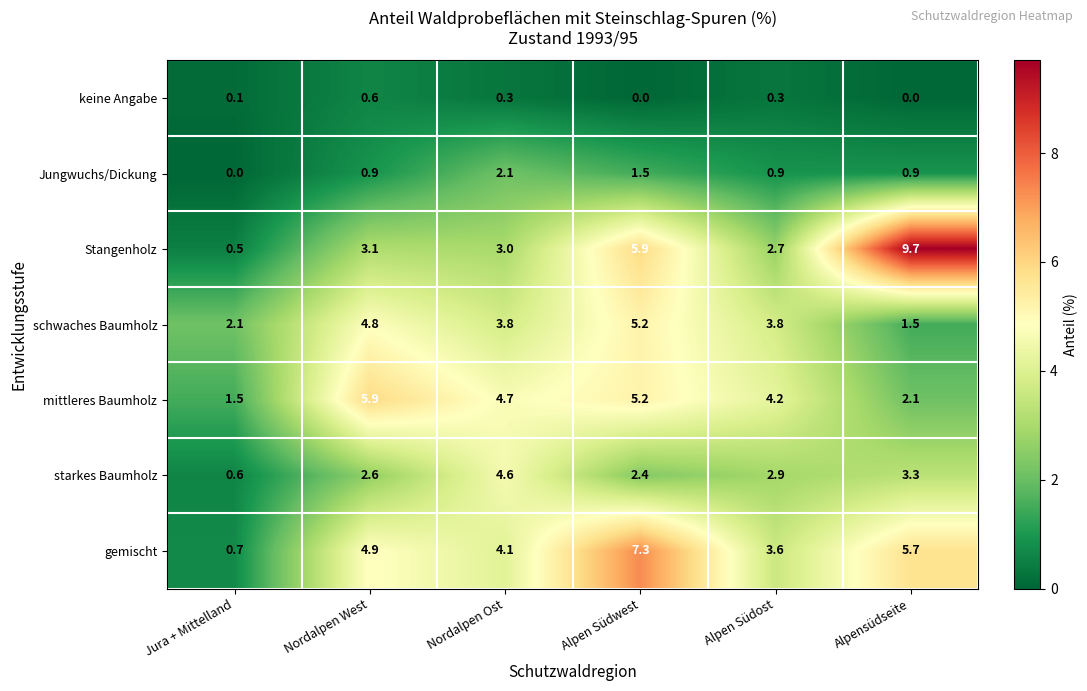

At which category is the sum across all series the highest?

Alpen Südwest